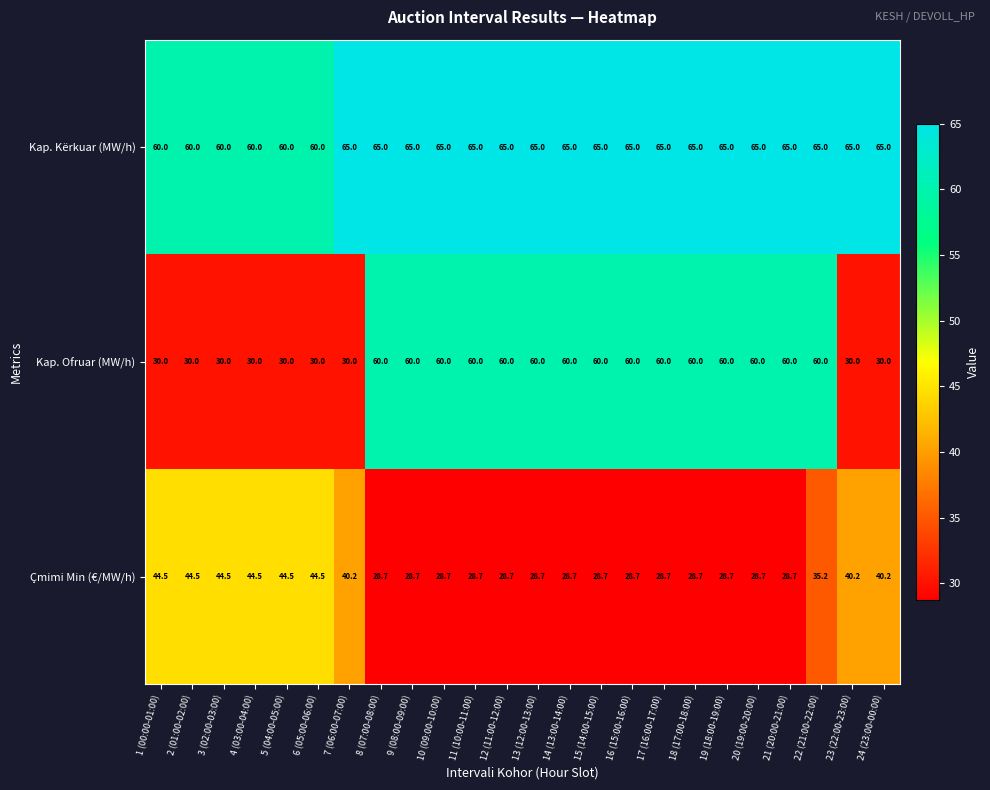

What is the difference between the highest and lowest values at 5 (04:00-05:00)?

30.0